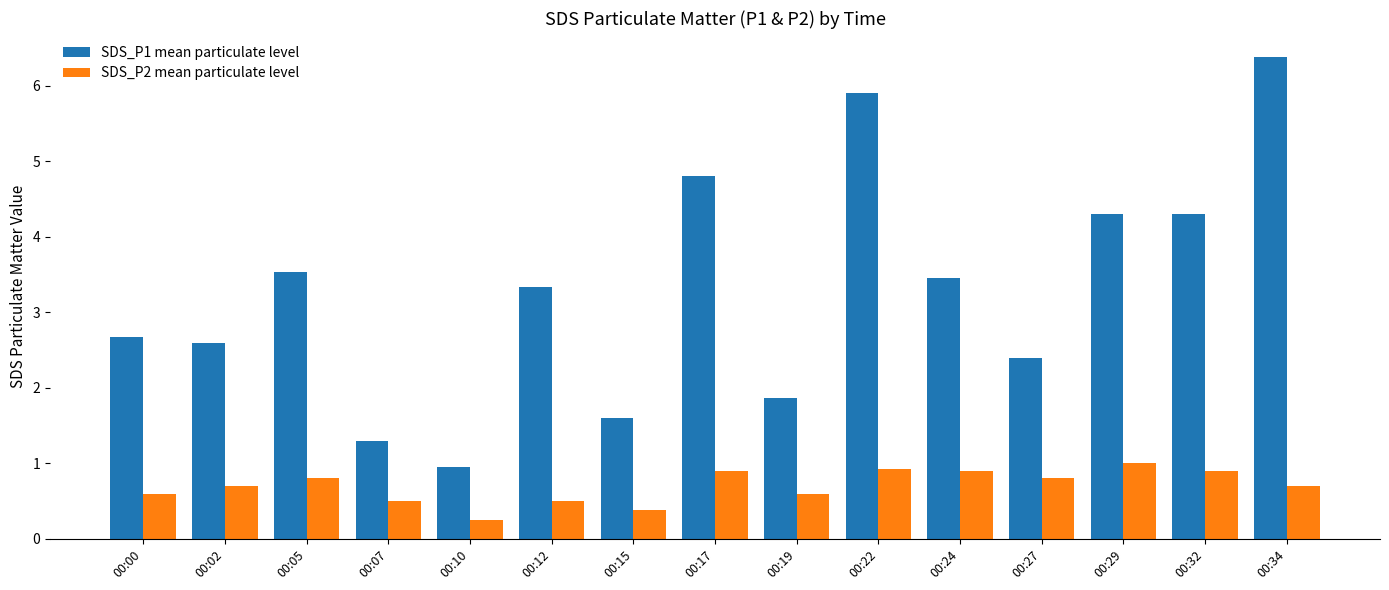

The value of SDS_P2 mean particulate level at 00:34 is 0.4. True or false?

False